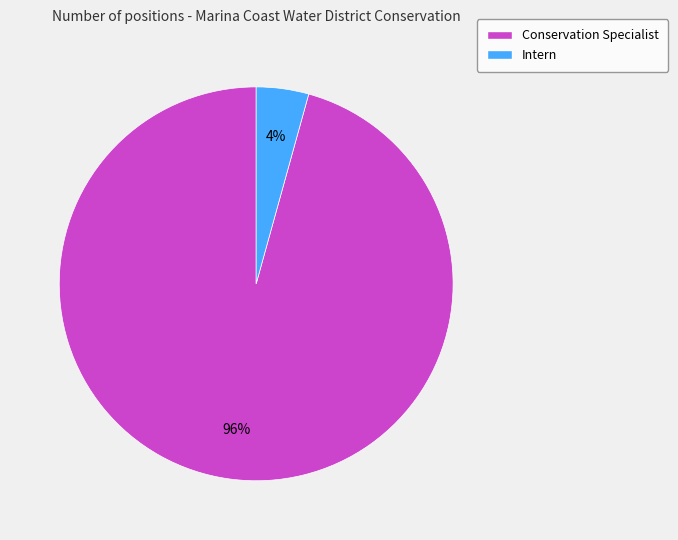

To the nearest percent, what percentage of the pie is Conservation Specialist?

96%